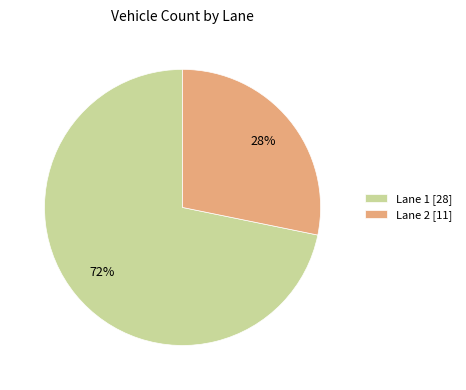

To the nearest percent, what percentage of the pie is Lane 1?

72%